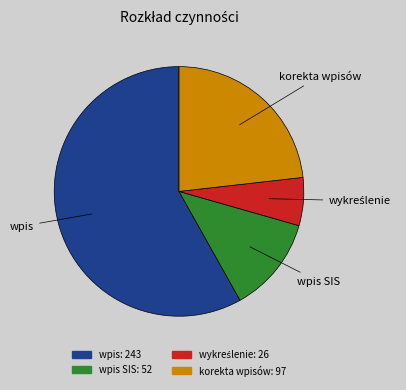

Does any single category account for the majority?

Yes